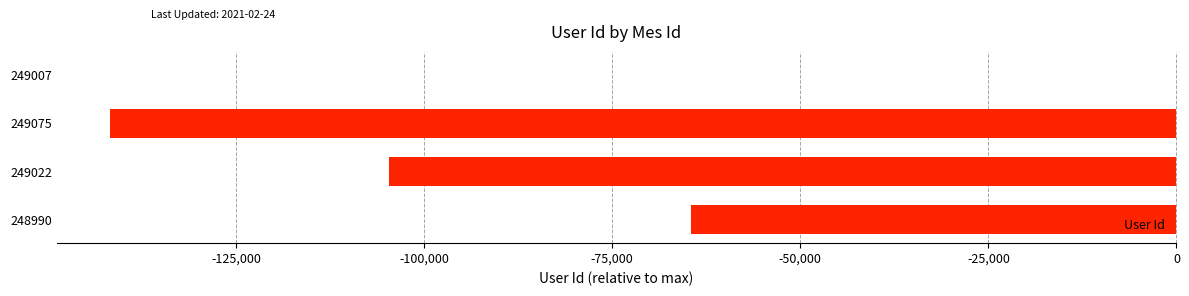

How many values are between -104680 and 0?

3